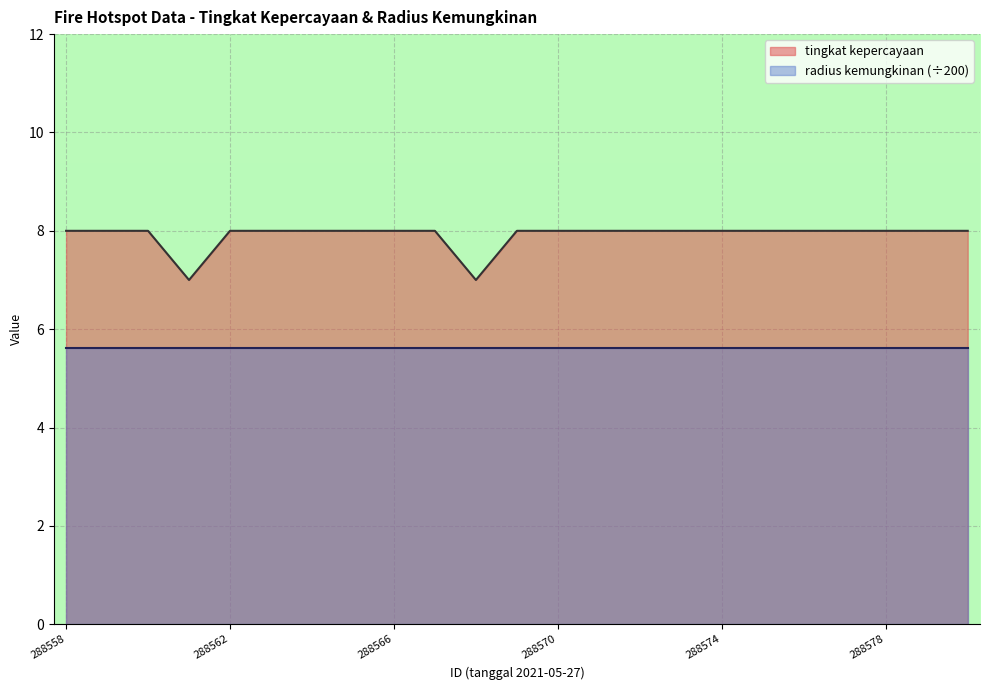

What is the sum of all values?

182